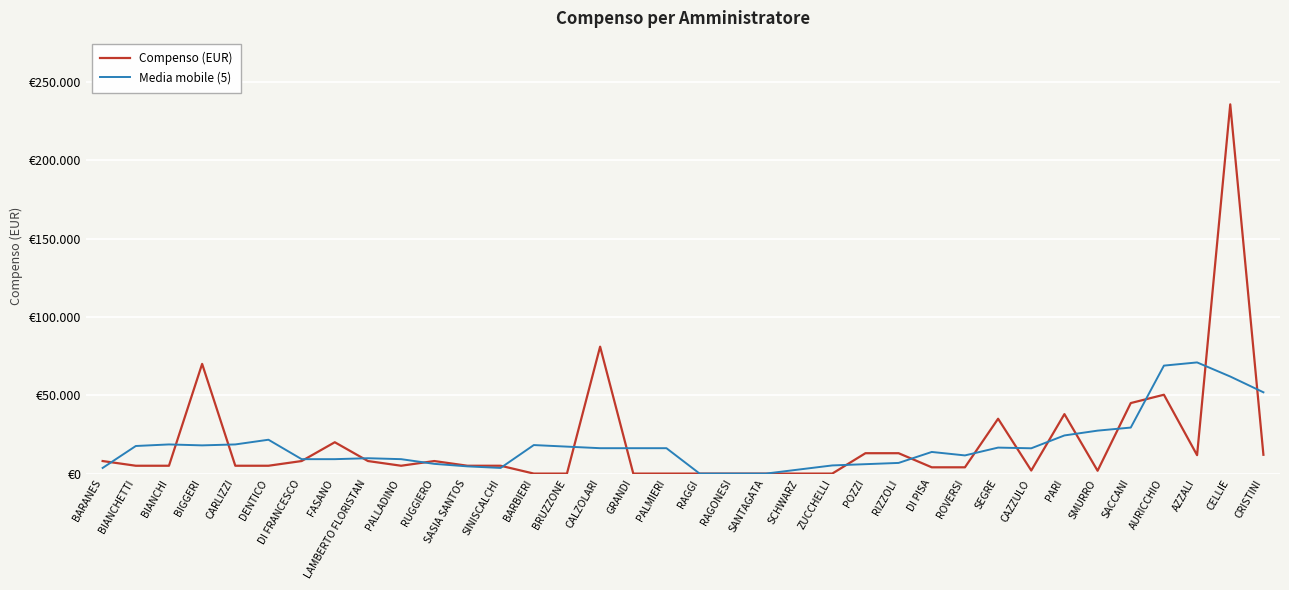

The value of Compenso (EUR) at AZZALI is 11750.0. True or false?

True